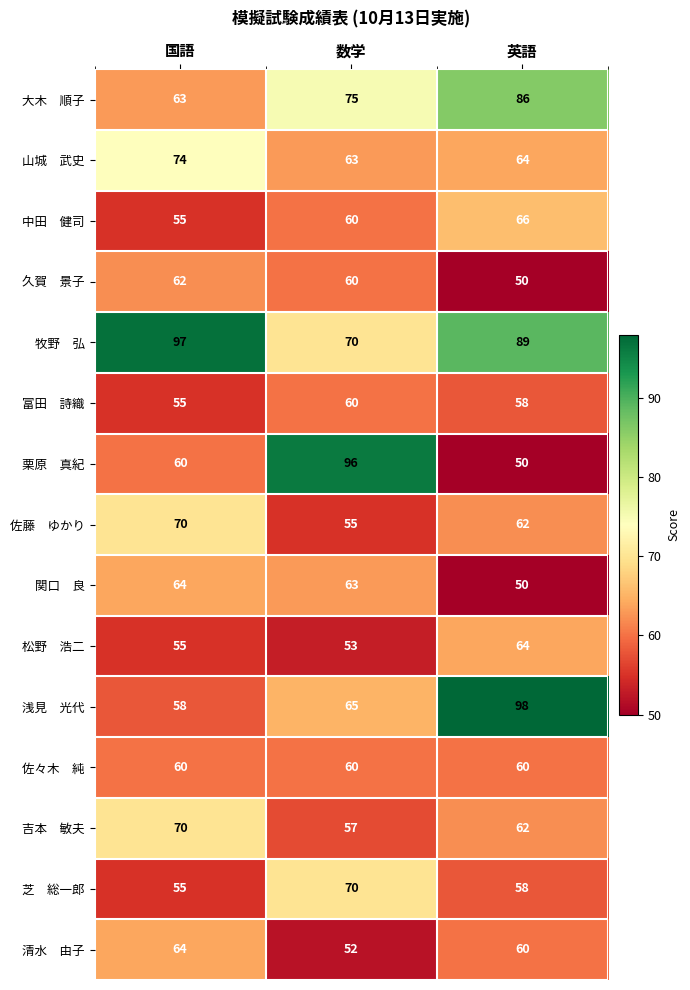

What is the total value across all series at 数学?

959